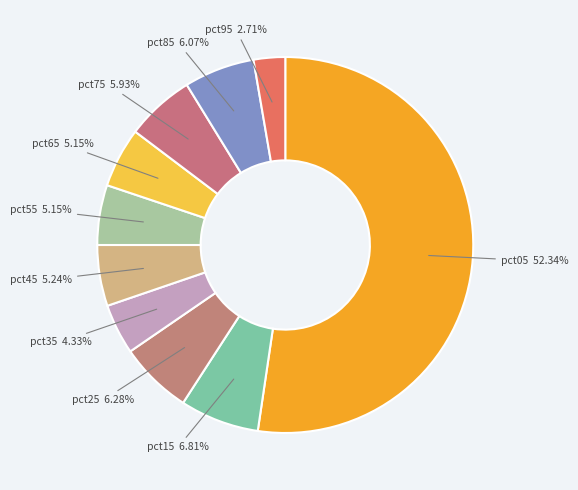

Does pct05 account for over 50% of the chart?

Yes